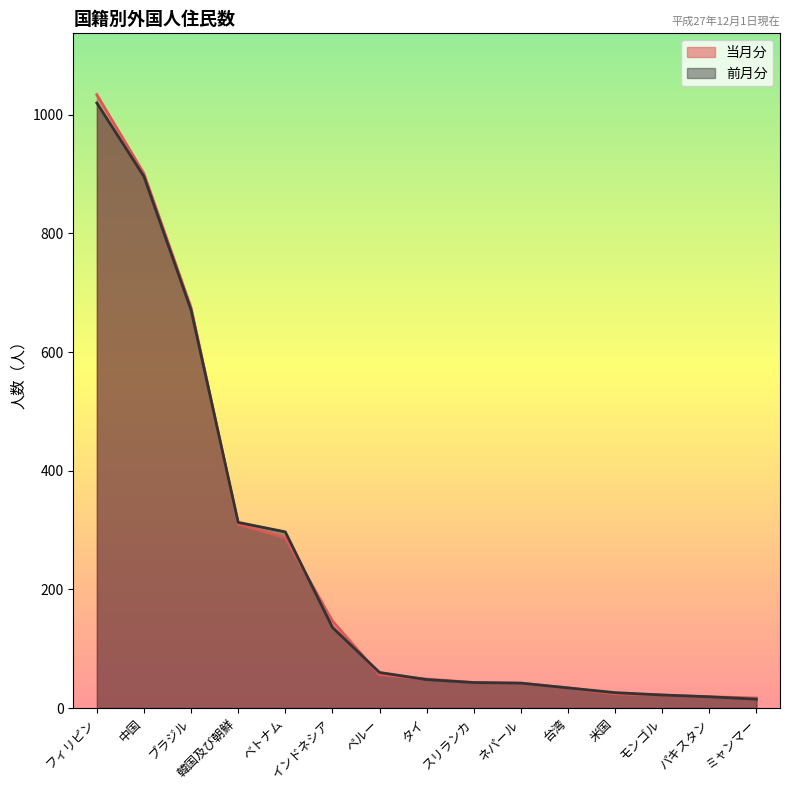

What is the total value across all series at モンゴル?

44